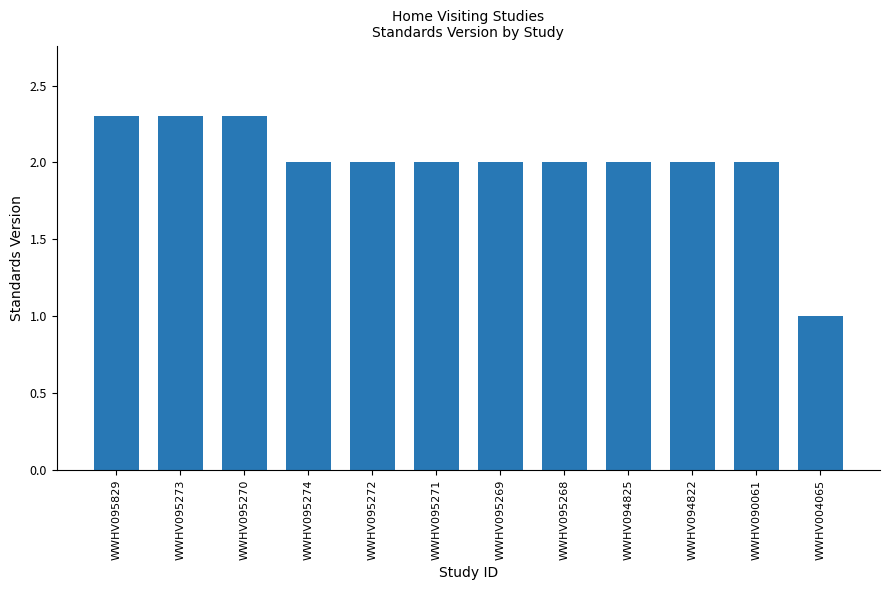

Reading right to left, extract all data points from this chart.

WWHV004065=1.0	WWHV090061=2.0	WWHV094822=2.0	WWHV094825=2.0	WWHV095268=2.0	WWHV095269=2.0	WWHV095271=2.0	WWHV095272=2.0	WWHV095274=2.0	WWHV095270=2.3	WWHV095273=2.3	WWHV095829=2.3